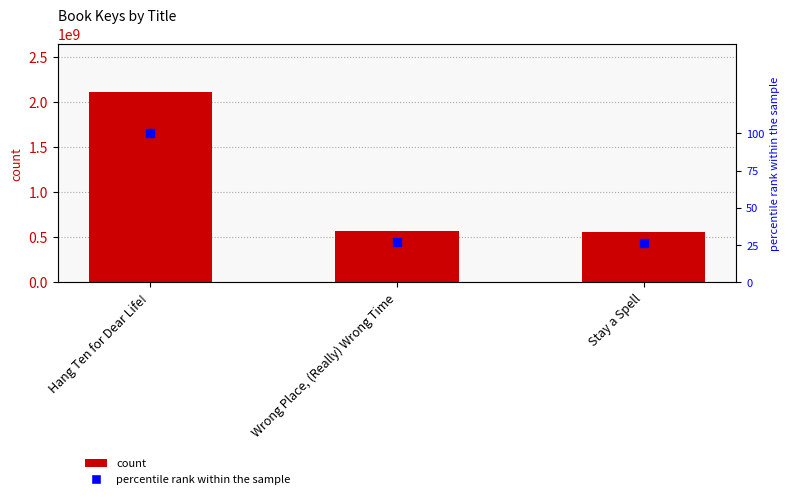

Approximately how many times larger is the value at Stay a Spell compared to Wrong Place, (Really) Wrong Time?

1.0